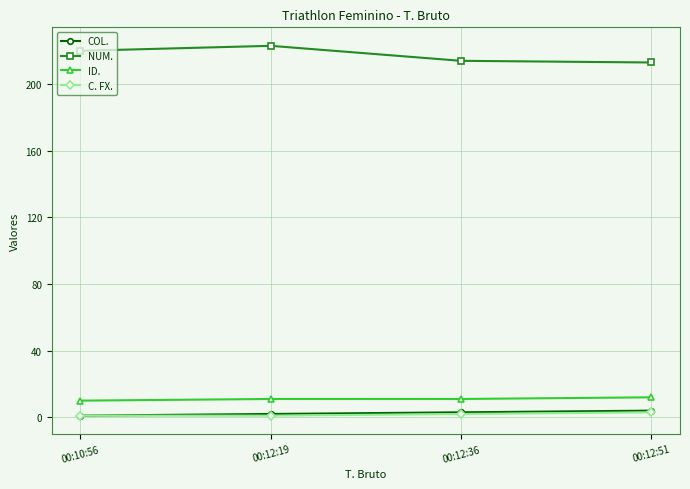

The C. FX. series shows 3 at 00:12:51. True or false?

True